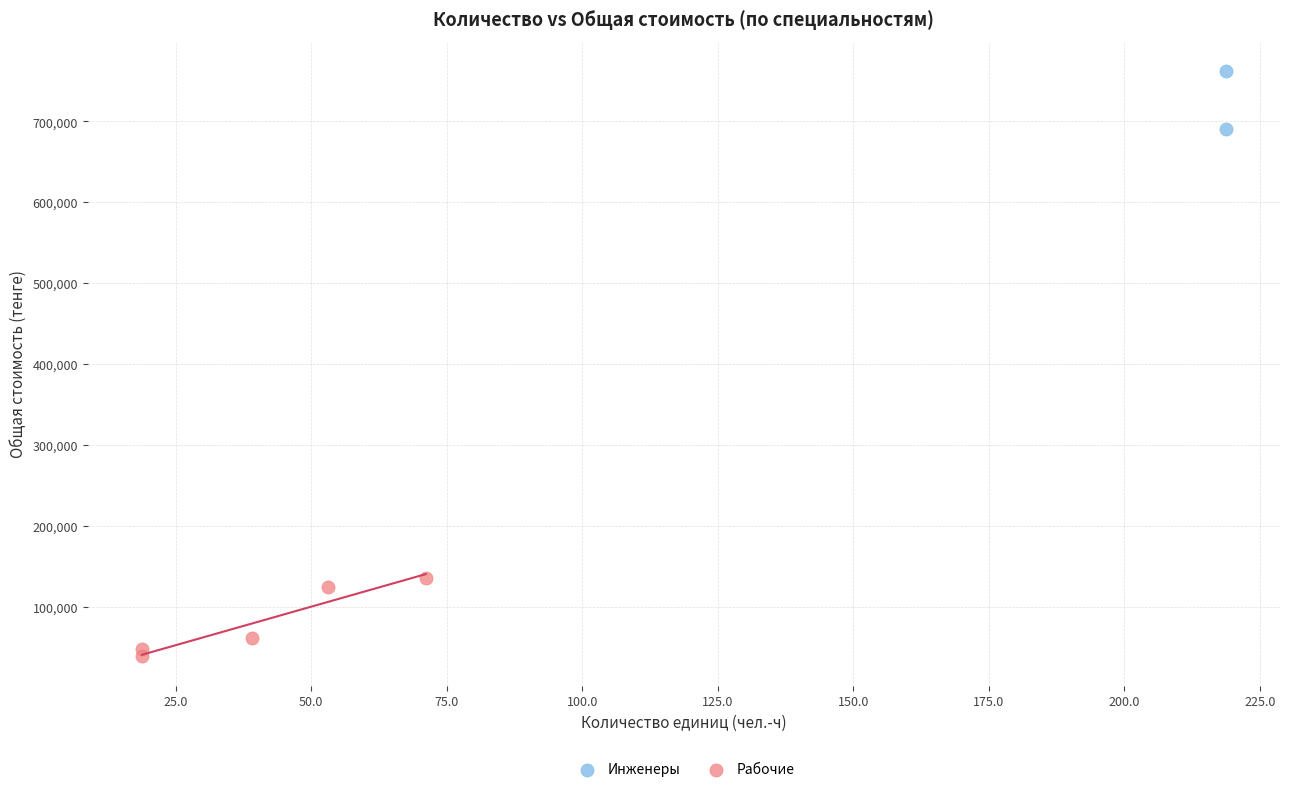

What are all the series names shown in the legend?

Инженеры, Рабочие